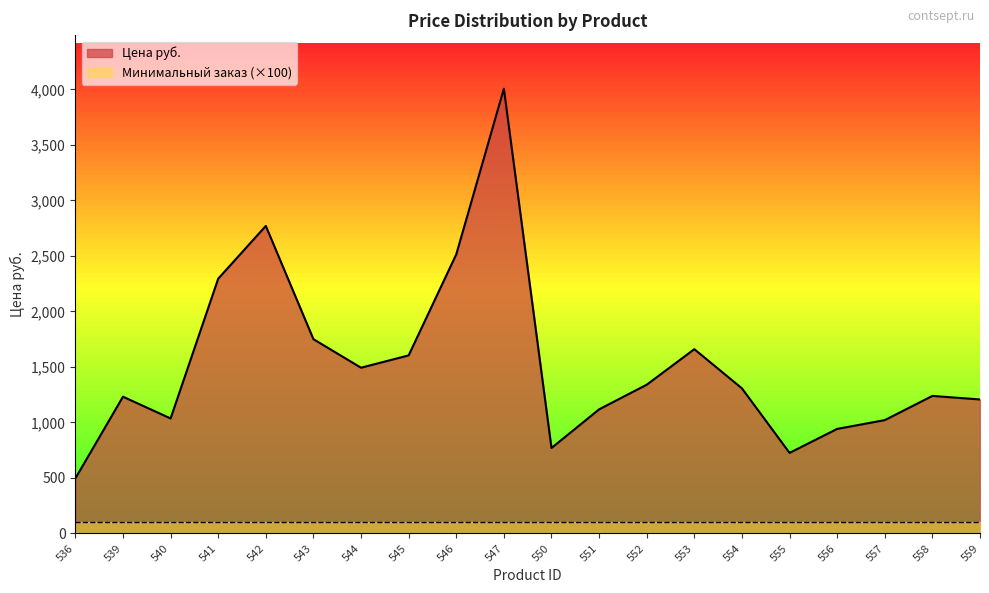

At which category does the data reach its first local valley?

540